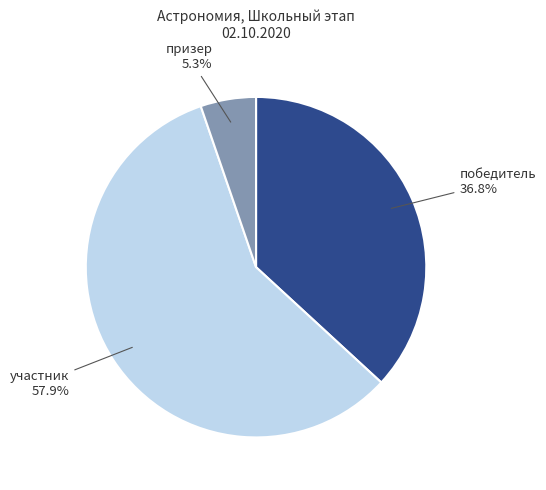

Does any single category account for the majority?

Yes